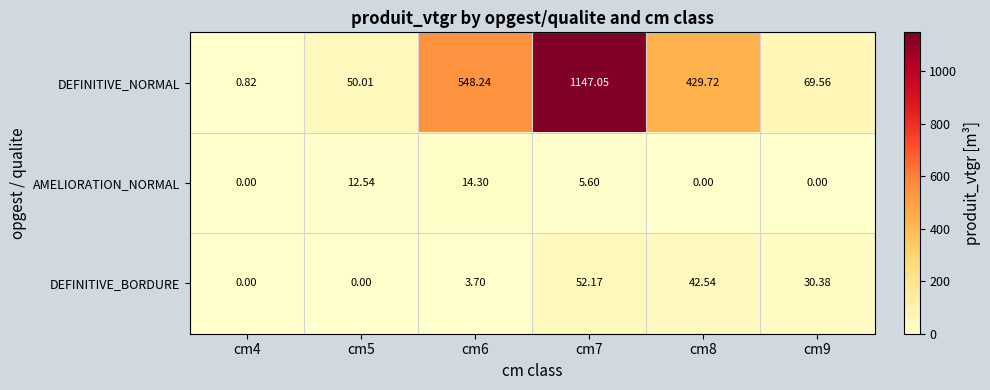

At which category is the sum across all series the highest?

cm7